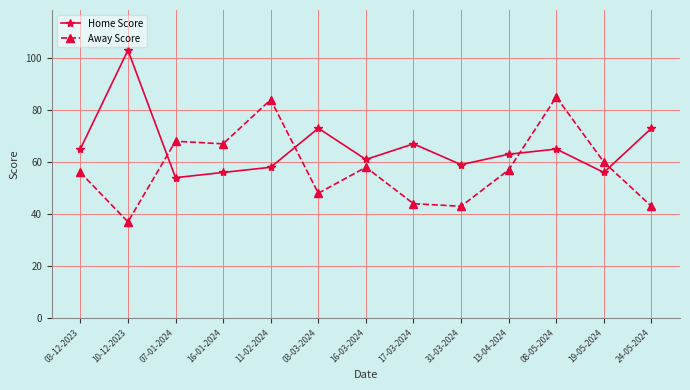

Which category has the lowest value across all series?

10-12-2023